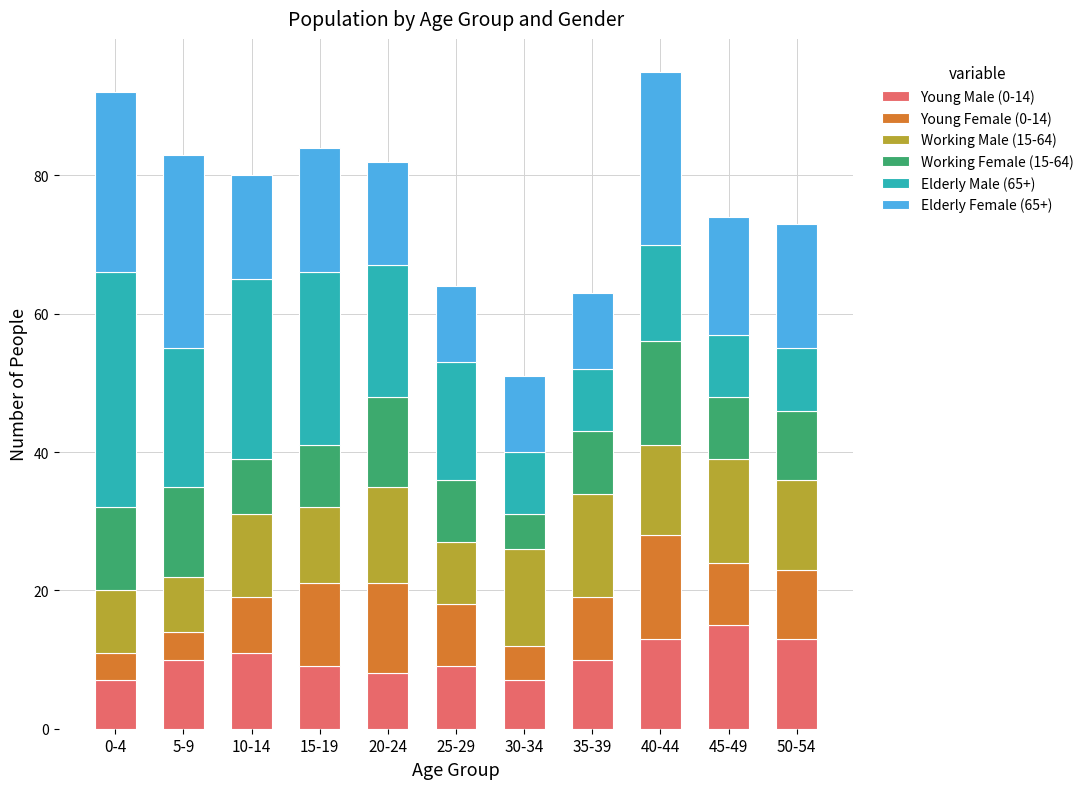

Does the chart contain any negative values?

No